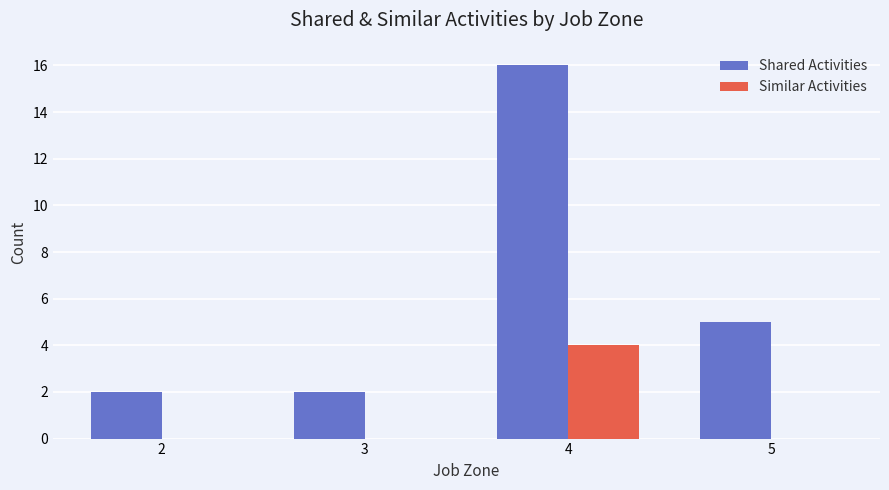

What is the greatest value displayed?

16